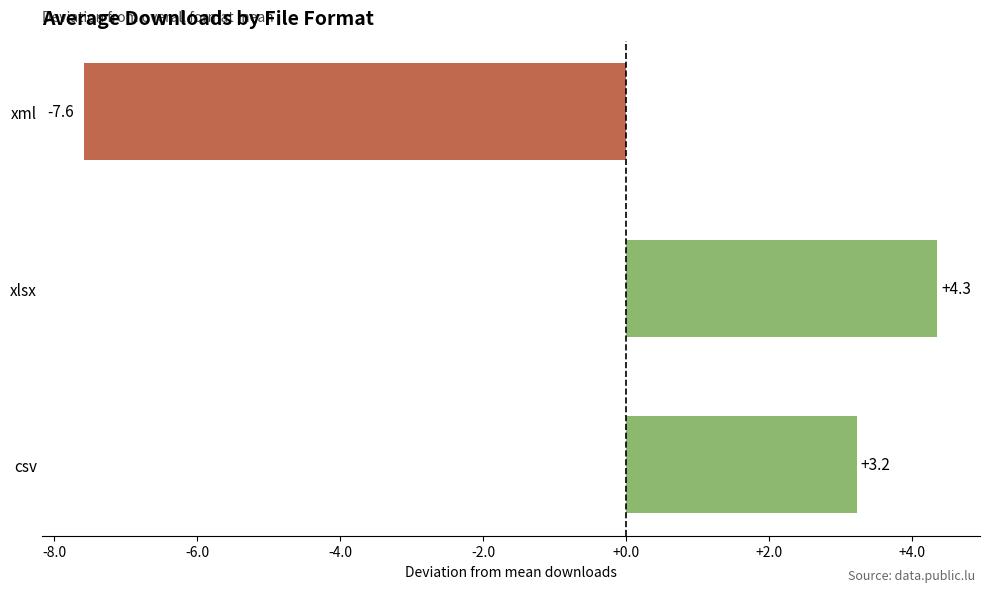

Is it true that the value at csv is 5.4?

False